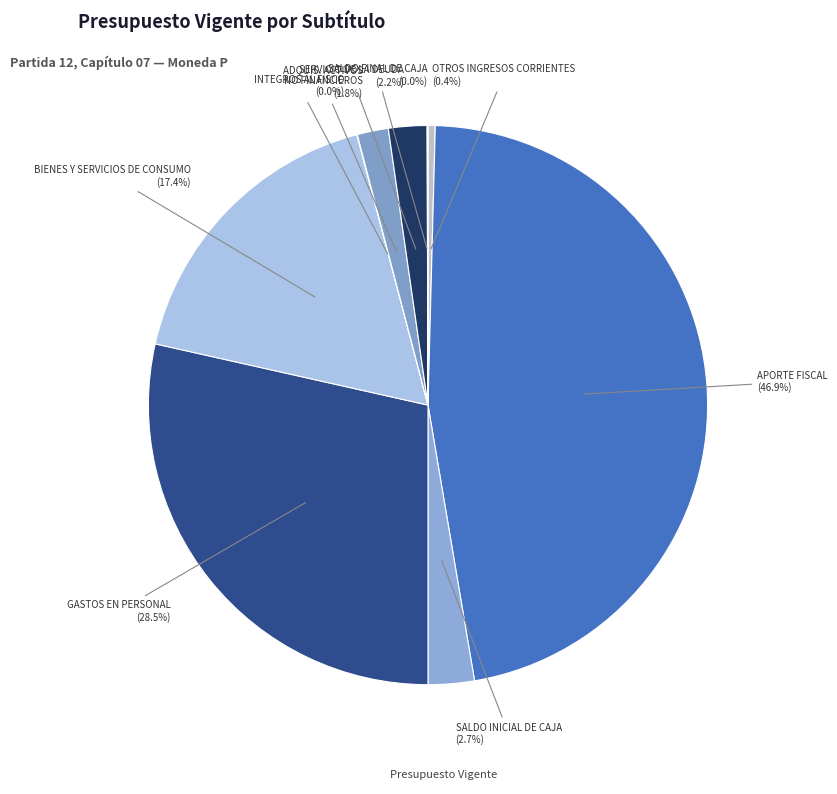

Which category has the biggest portion of the pie?

APORTE FISCAL